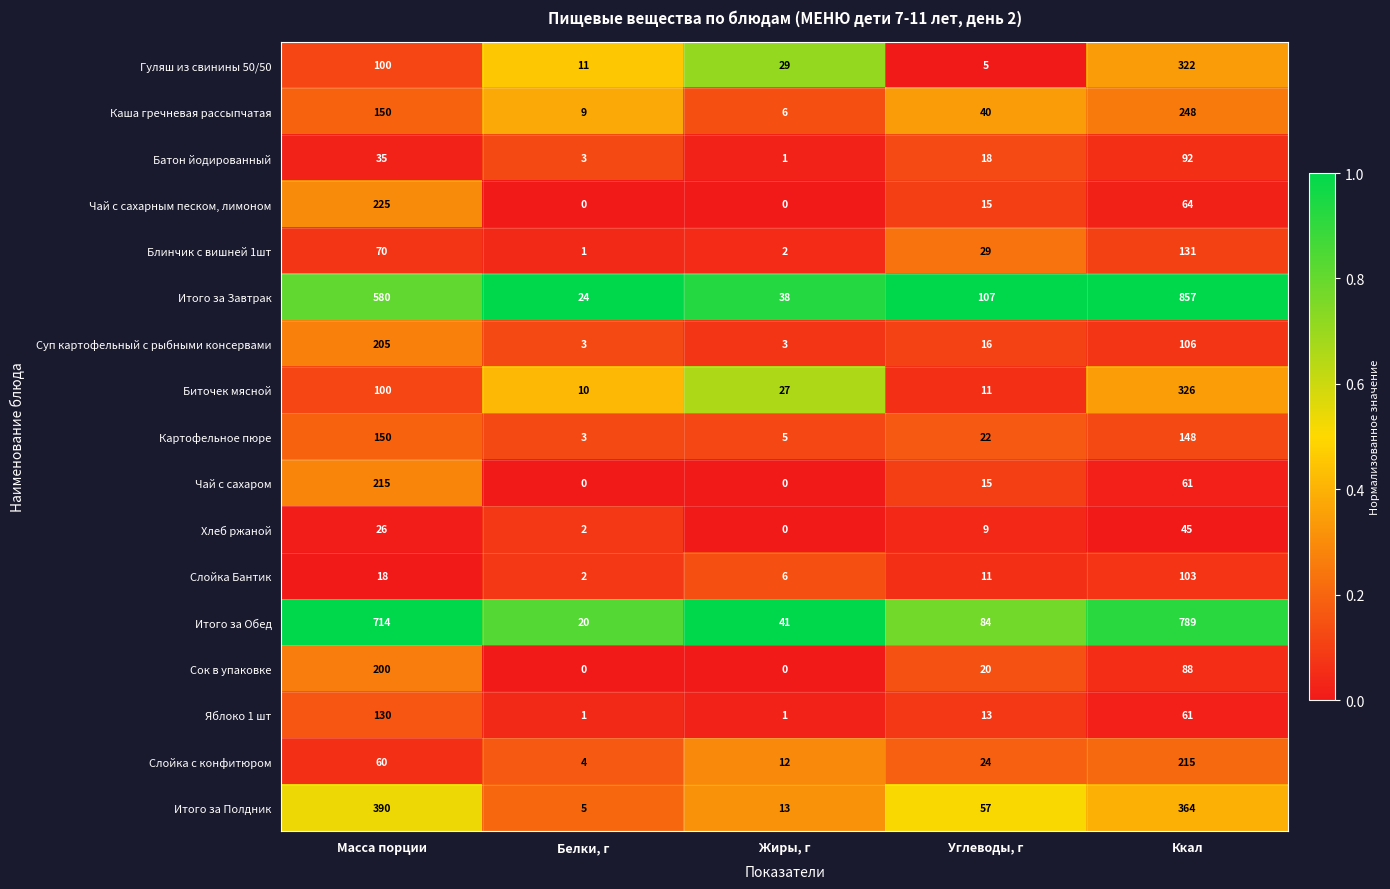

What is the difference between the Хлеб ржаной values at Белки, г and Ккал?

43